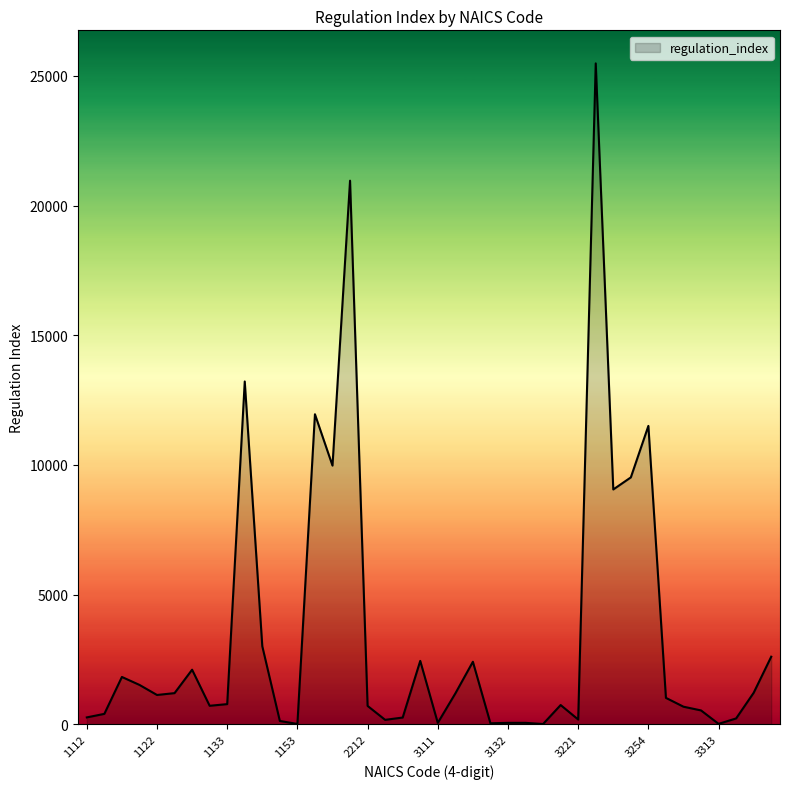

What is the difference between the maximum and minimum values?

25469.9